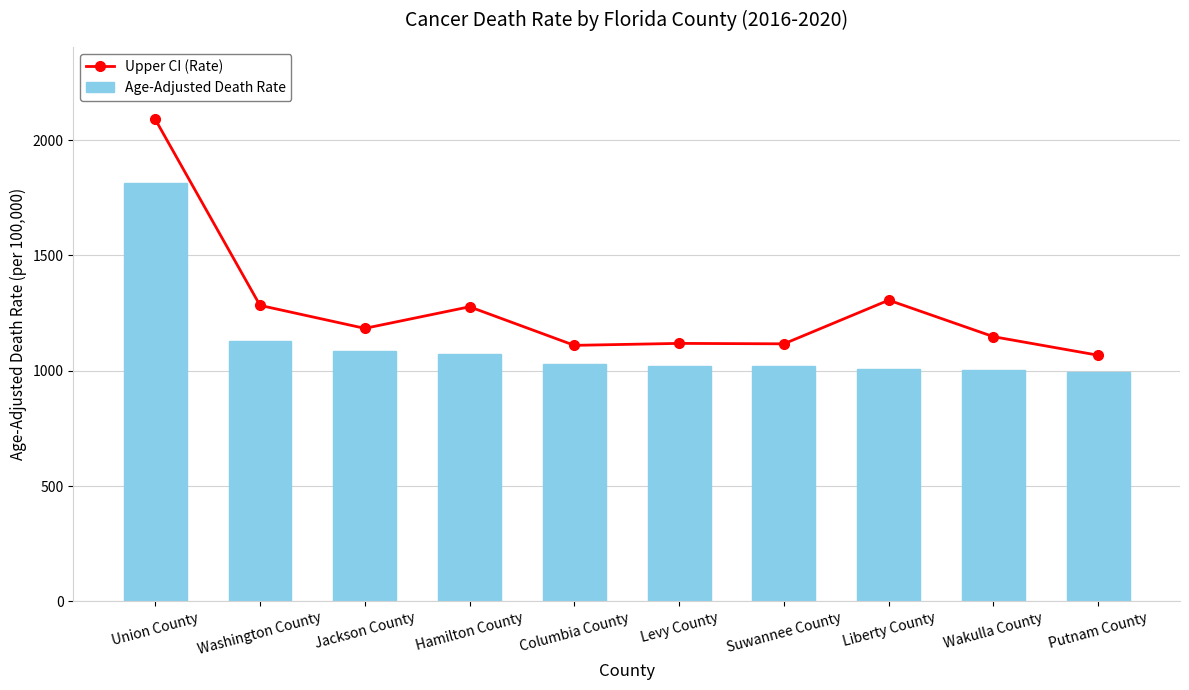

What is the sum of the Age-Adjusted Death Rate values at Levy County and Hamilton County?

2094.4